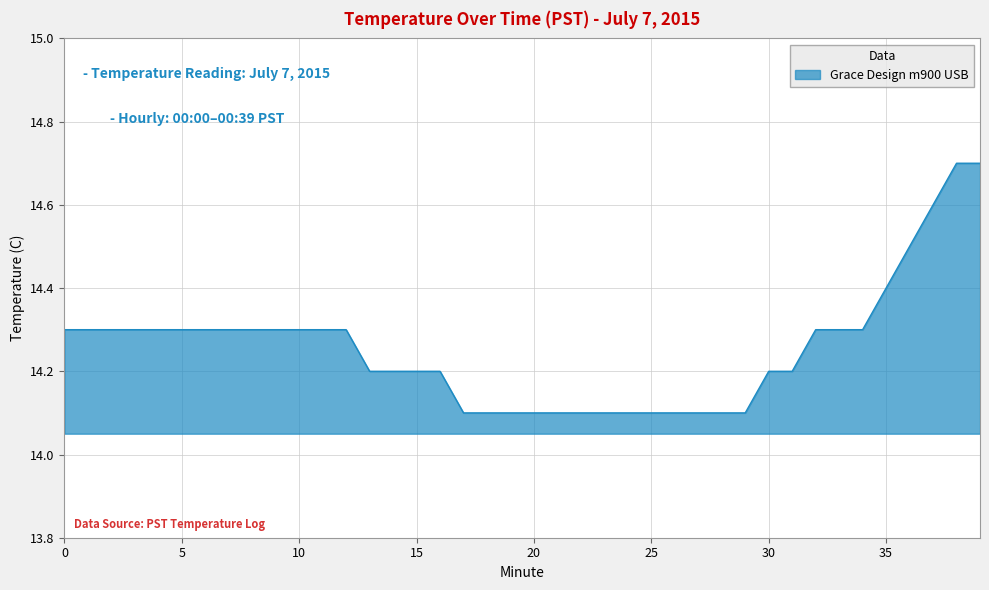

What is the difference between the maximum and minimum values?

0.6